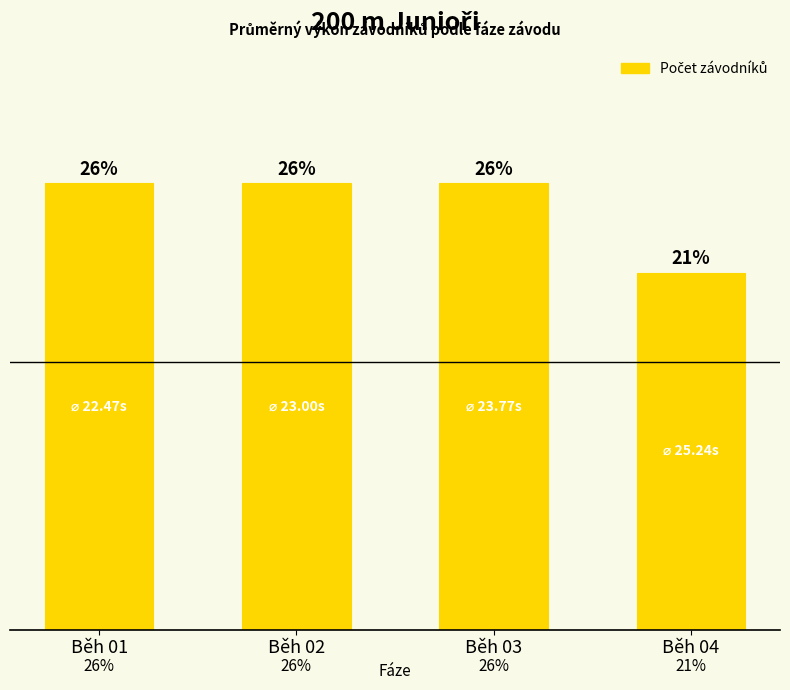

Which label corresponds to the largest value in the chart?

Běh 01